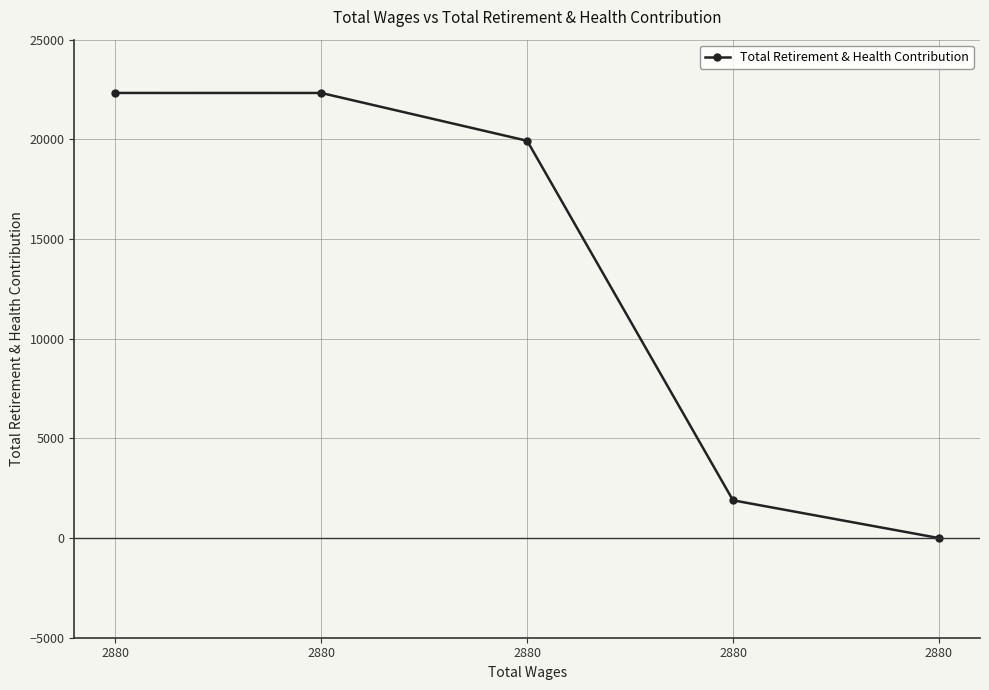

At which category does the chart reach its peak across all series?

2880